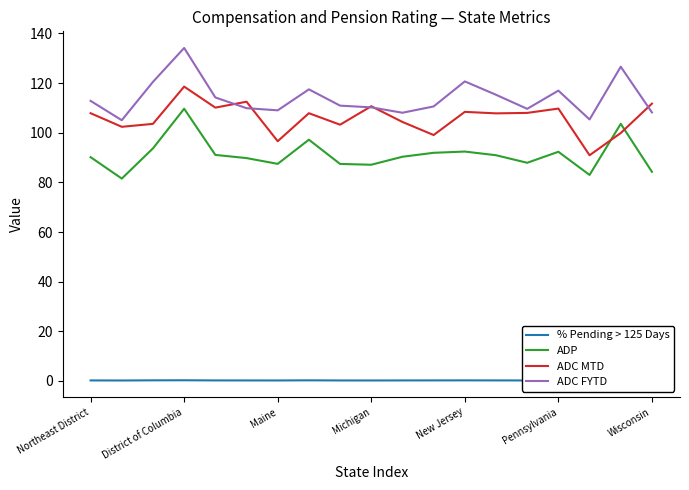

Is it true that ADP equals 54.7 at Michigan?

False